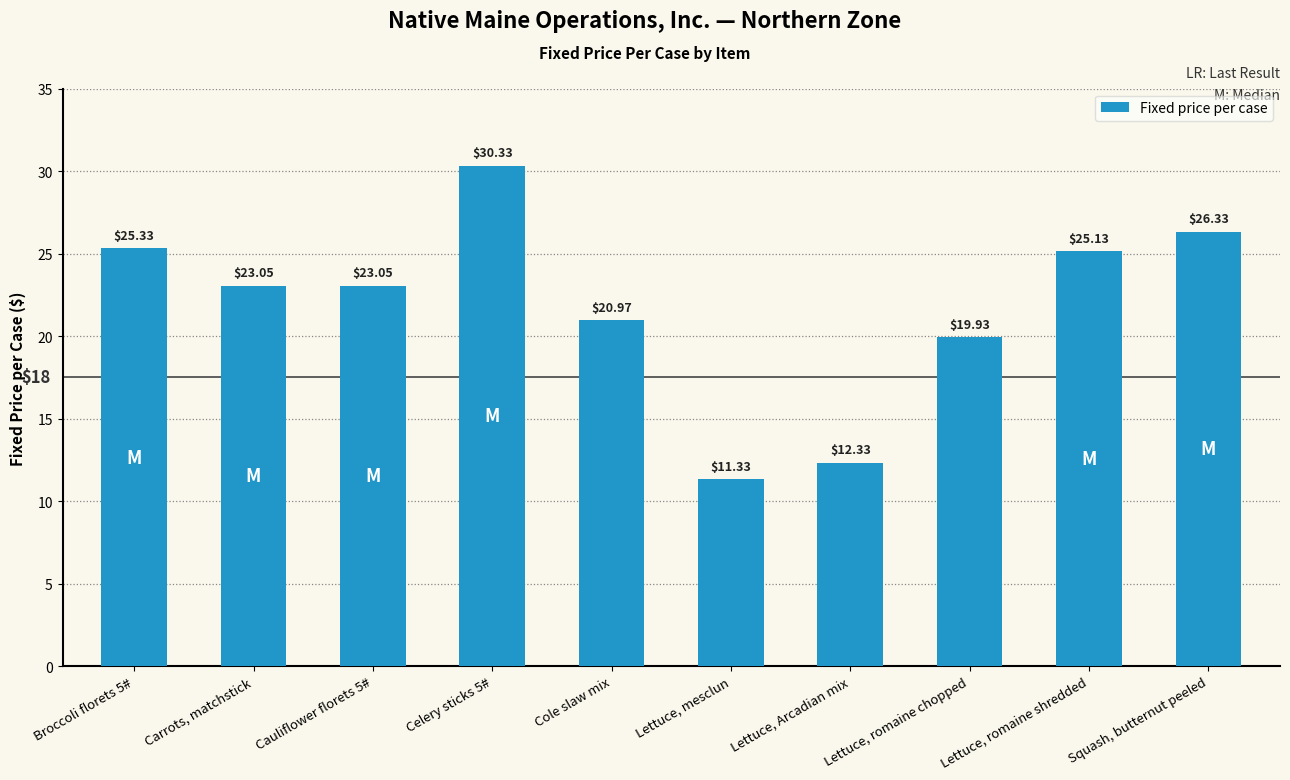

Approximately how many times larger is the value at Lettuce, romaine shredded compared to Cole slaw mix?

1.2